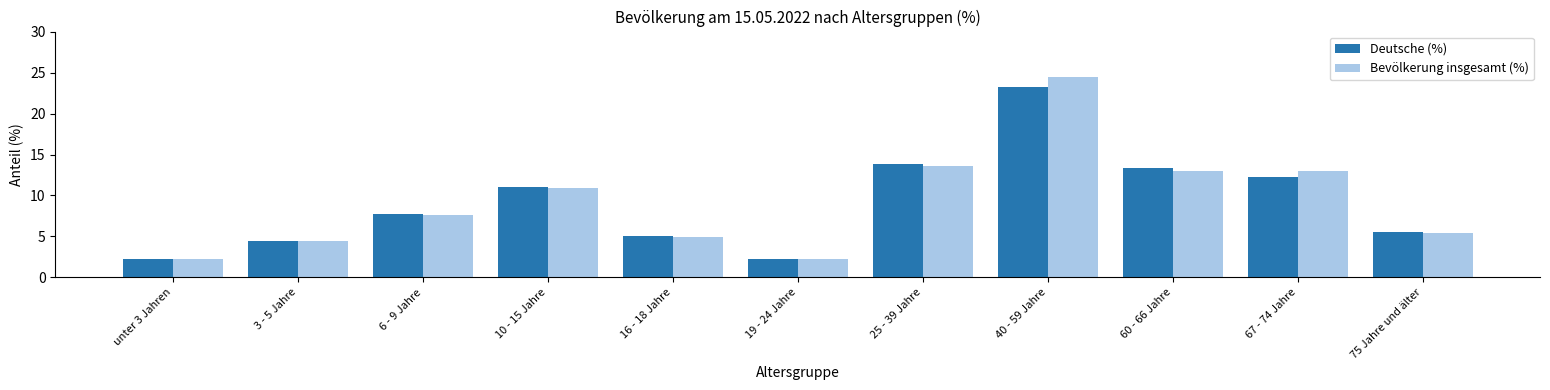

What is the label of the 1st bar from the left?

unter 3 Jahren